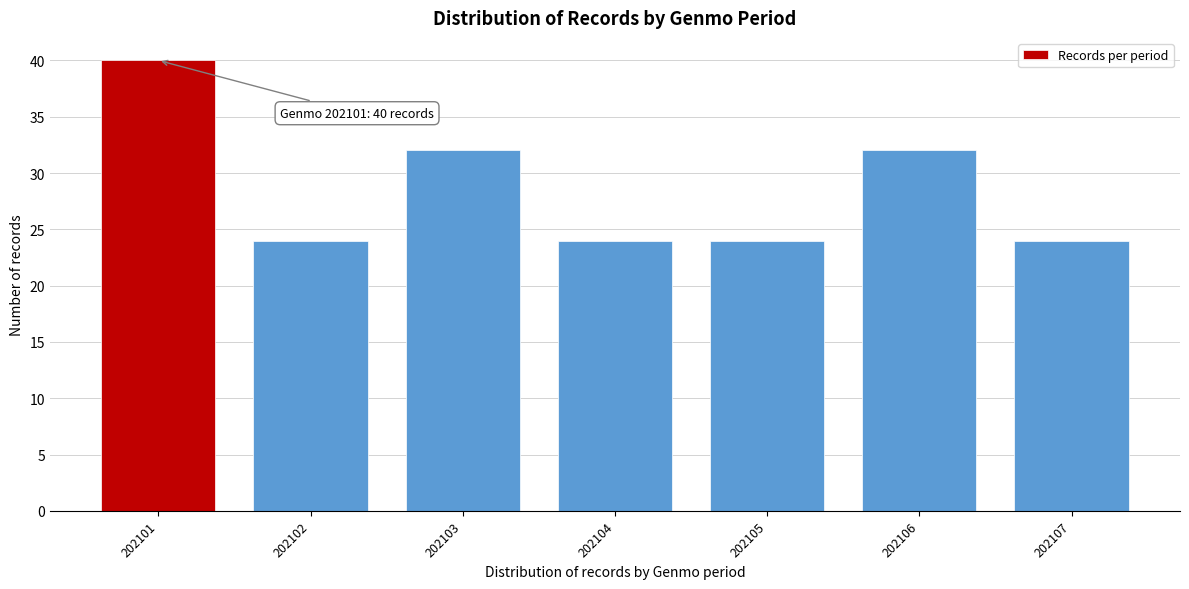

Reading left to right, transcribe all the data shown in this chart.

202101=40	202102=24	202103=32	202104=24	202105=24	202106=32	202107=24